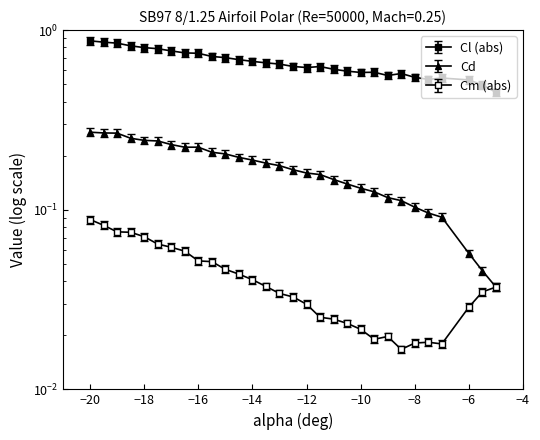

How many categories are shown in the chart?

30